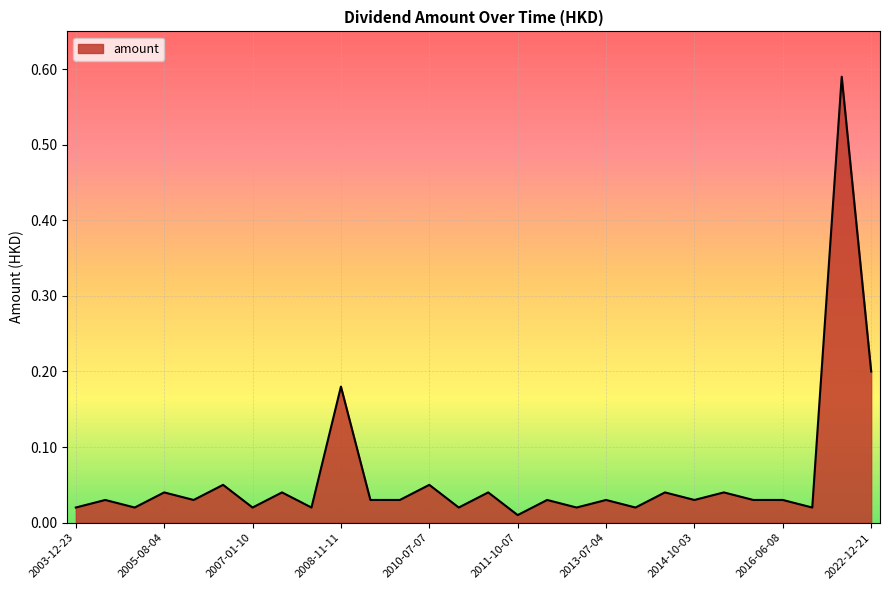

Does the chart have visible grid lines?

Yes